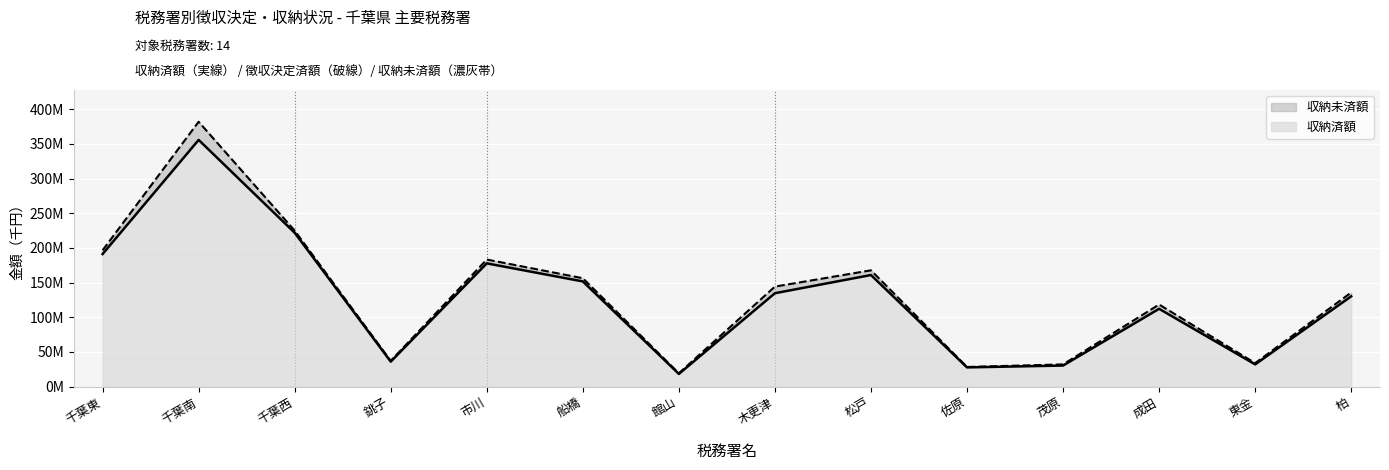

What is the label of the 14th point from the right?

千葉東